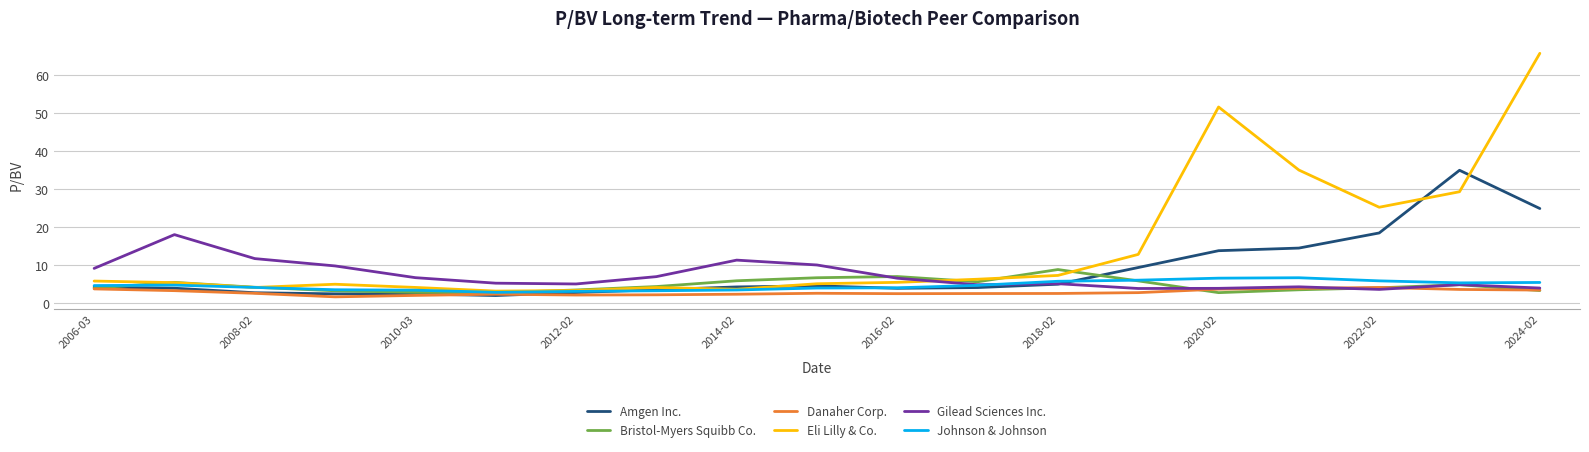

Which series has the largest range (max minus min)?

Eli Lilly & Co.